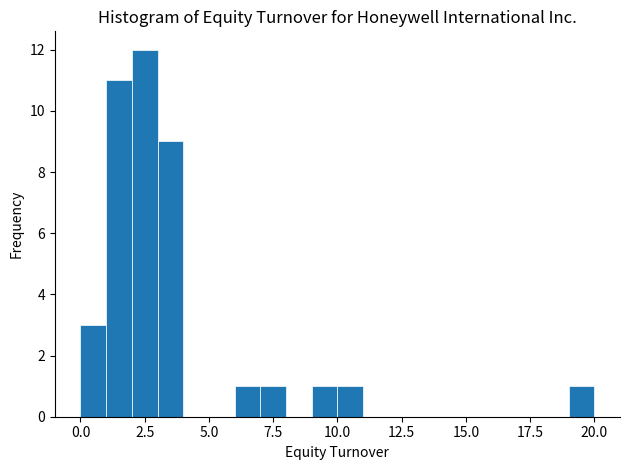

Read against the x-axis, roughly where is the centre of the tallest bar?

2.5